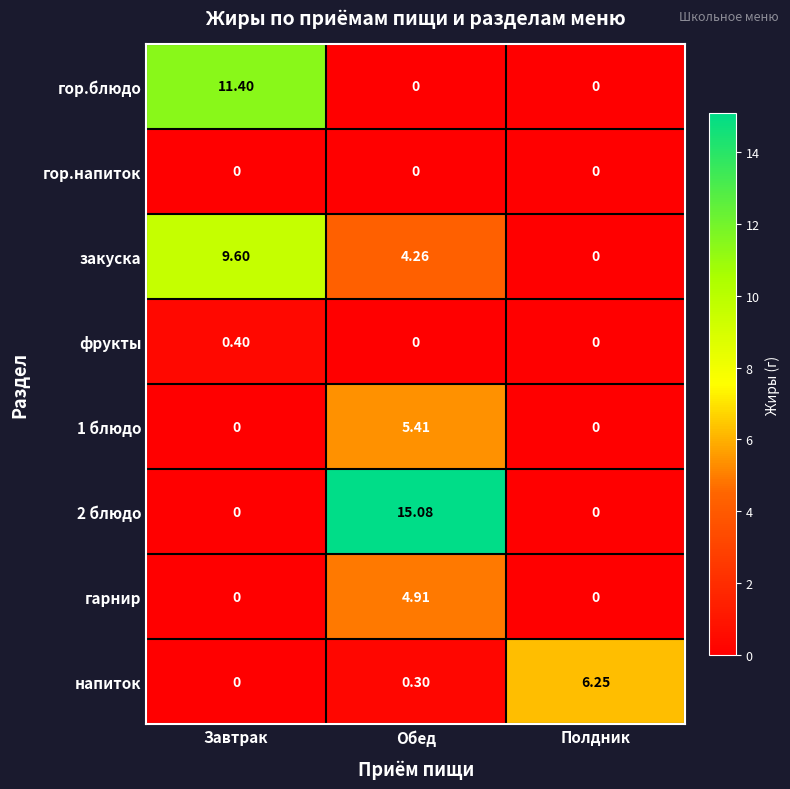

At which category does the chart reach its peak across all series?

Обед